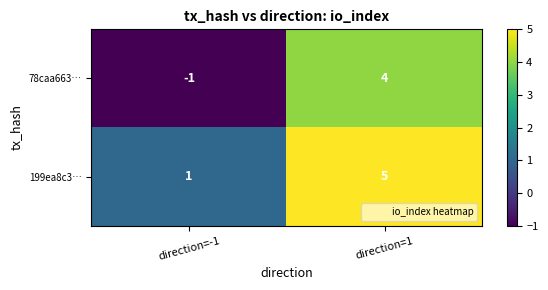

Rank the series by their average value, from highest to lowest.

199ea8c3…, 78caa663…